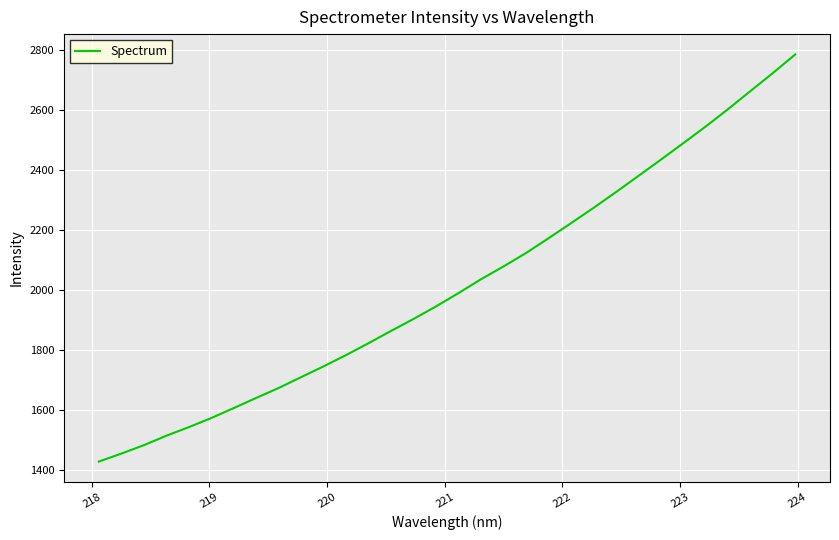

What is the difference between the maximum and minimum values?

1354.8